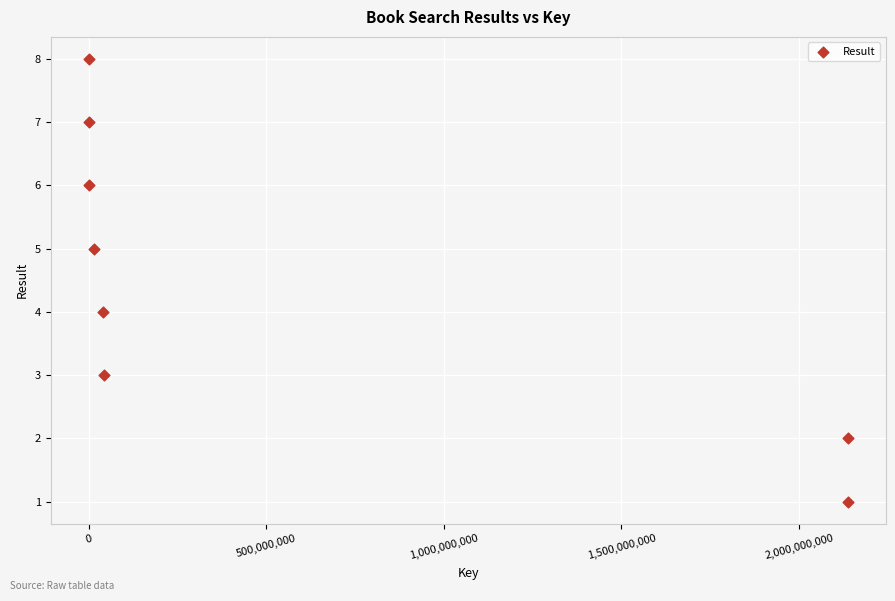

What is the range of Y values (max minus min)?

7